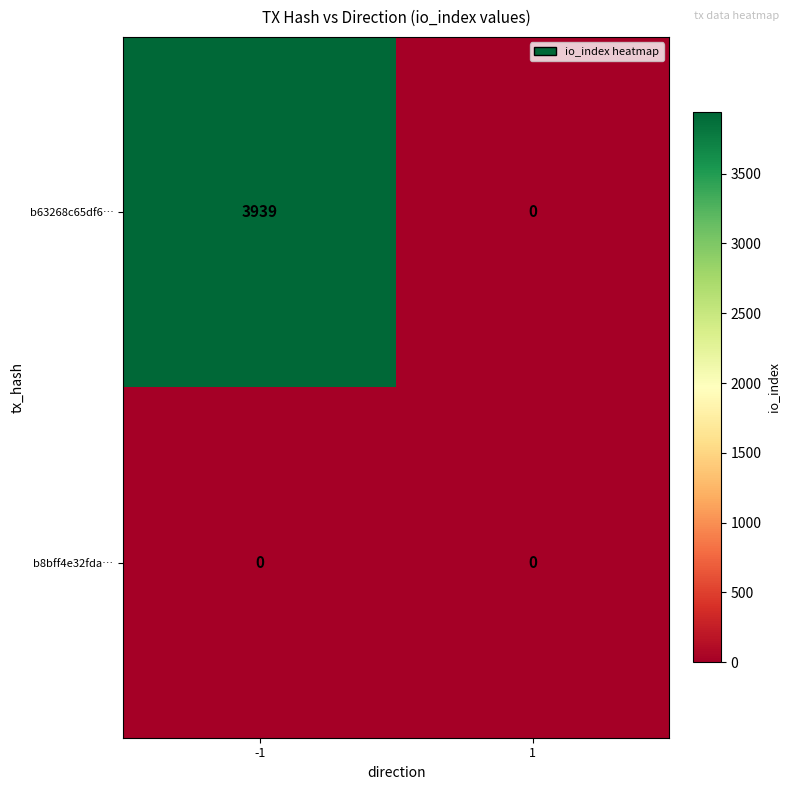

Count the number of categories in the chart.

2